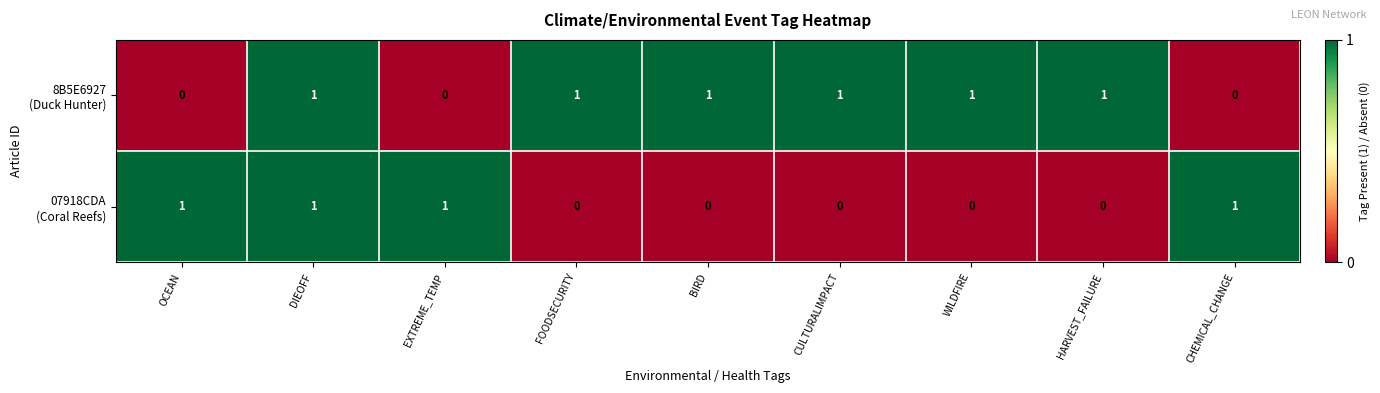

At how many categories does at least one series exceed 0?

9